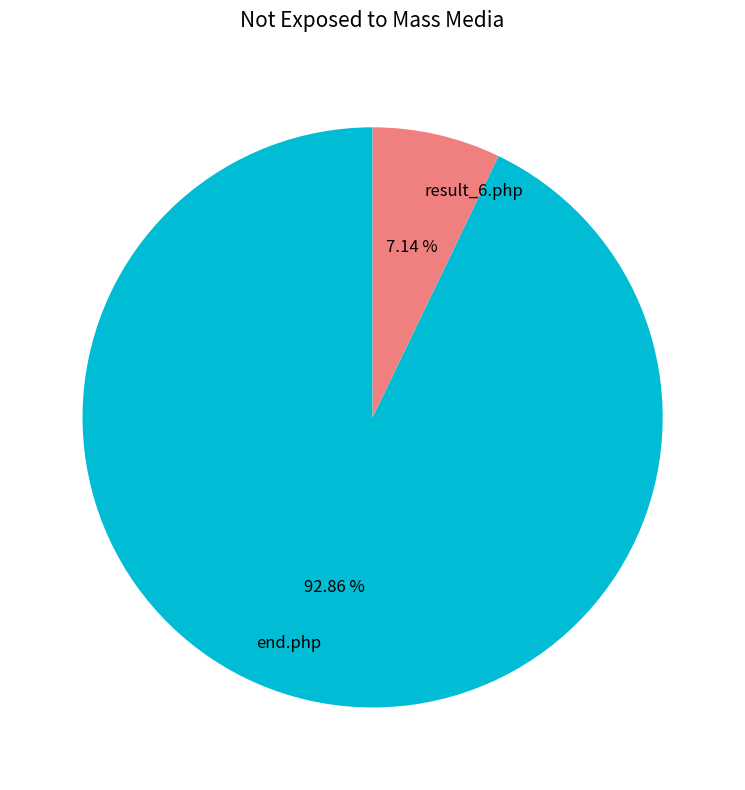

To the nearest percent, what portion does end.php represent?

93%